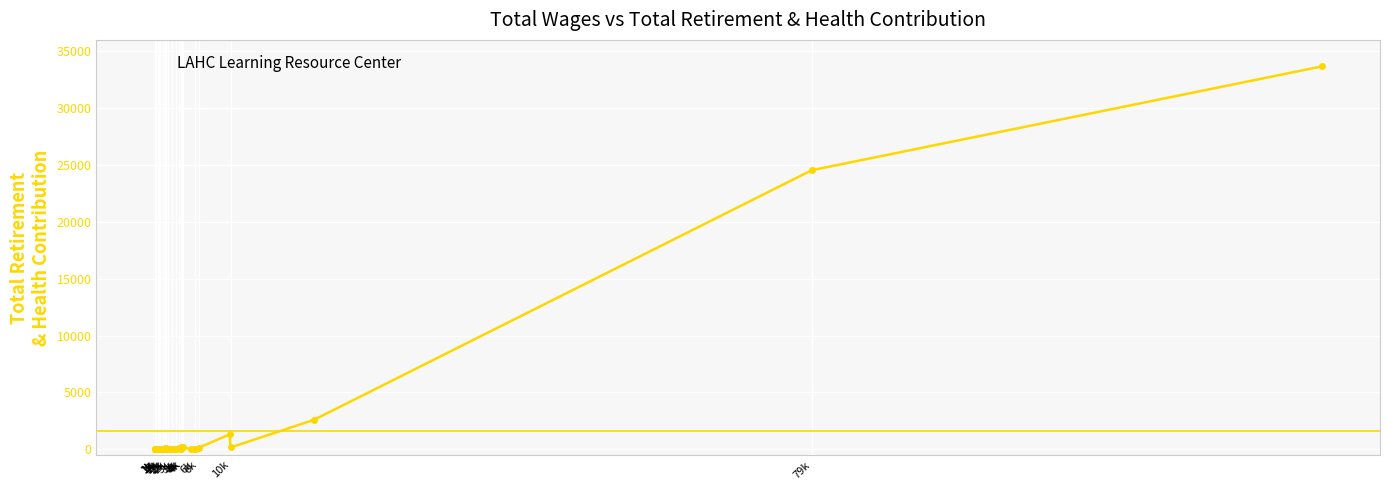

What is the sum of all values?

63417